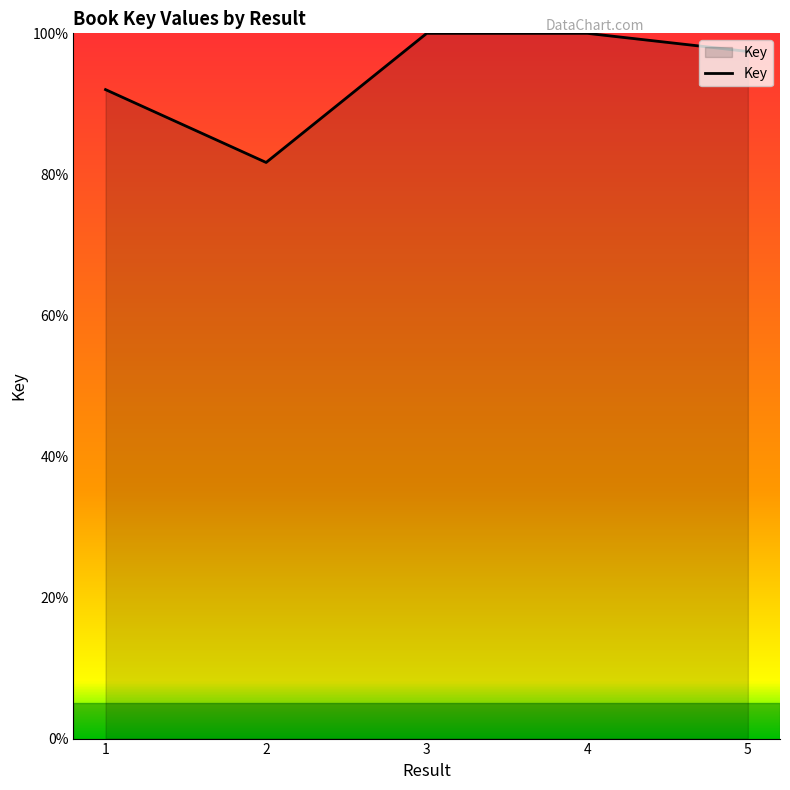

How many lines are shown in the chart?

1